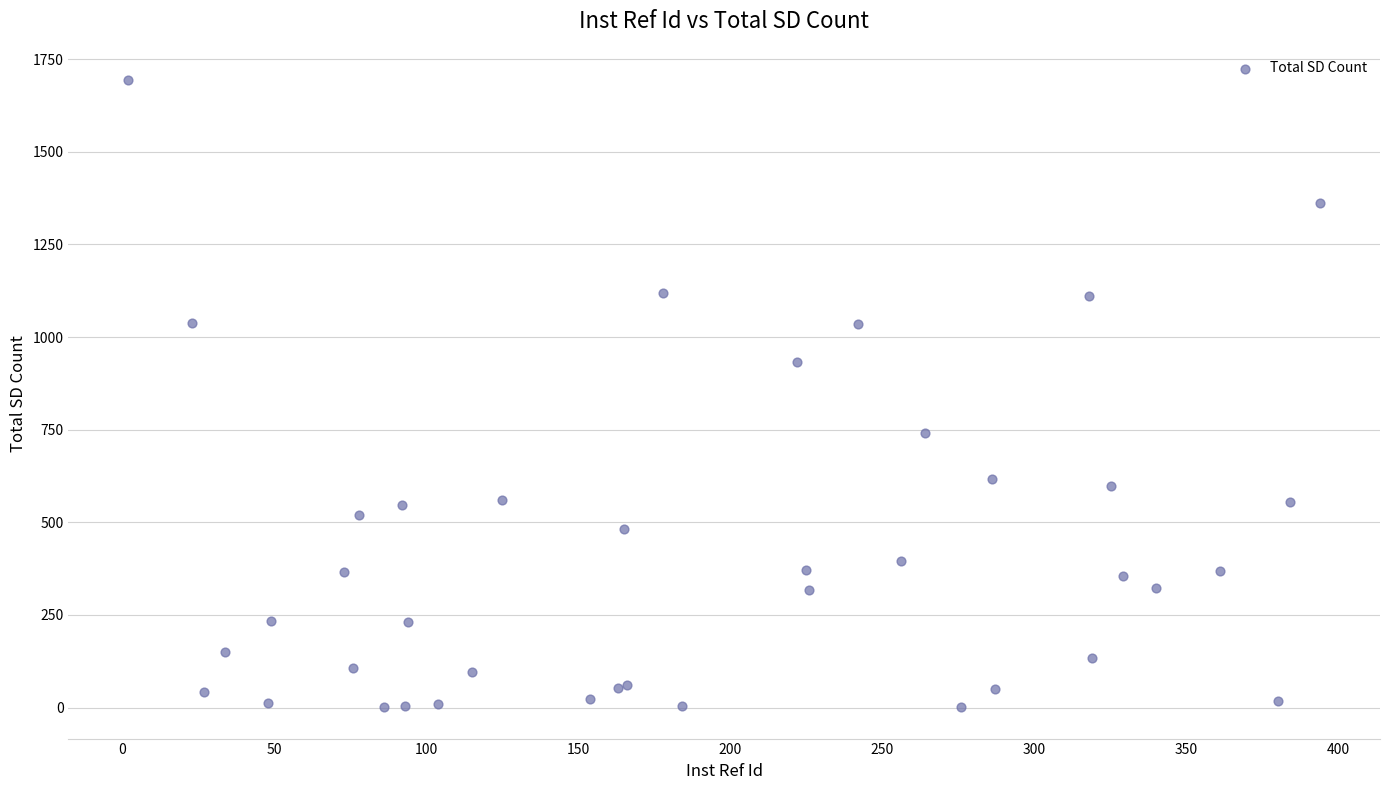

What Y value in the scatter plot is closest to 847?

932